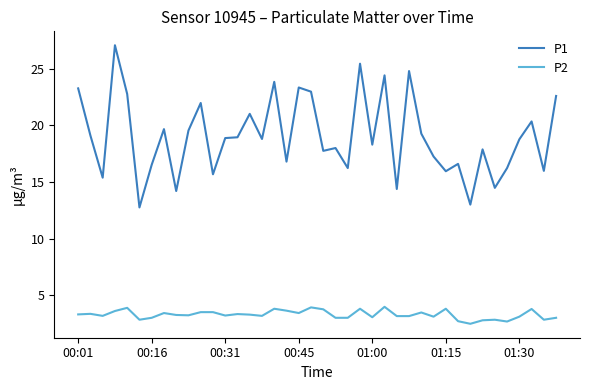

True or false: P2 and P1 intersect in this chart.

False